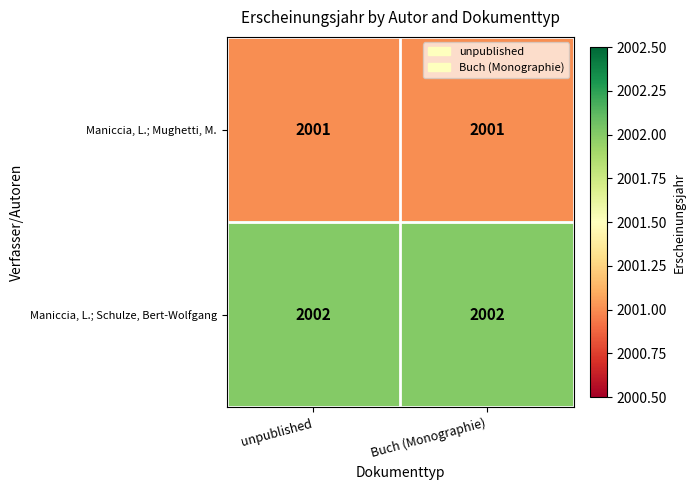

Which series has the largest total across all categories?

Maniccia, L.; Schulze, Bert-Wolfgang